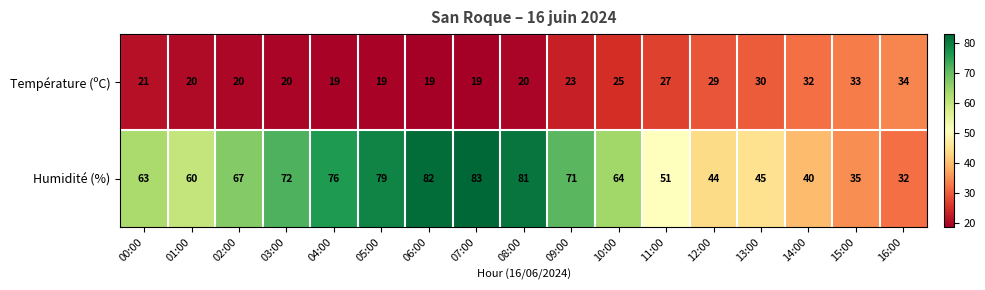

At which label is Humidité (%) closest to 57?

01:00